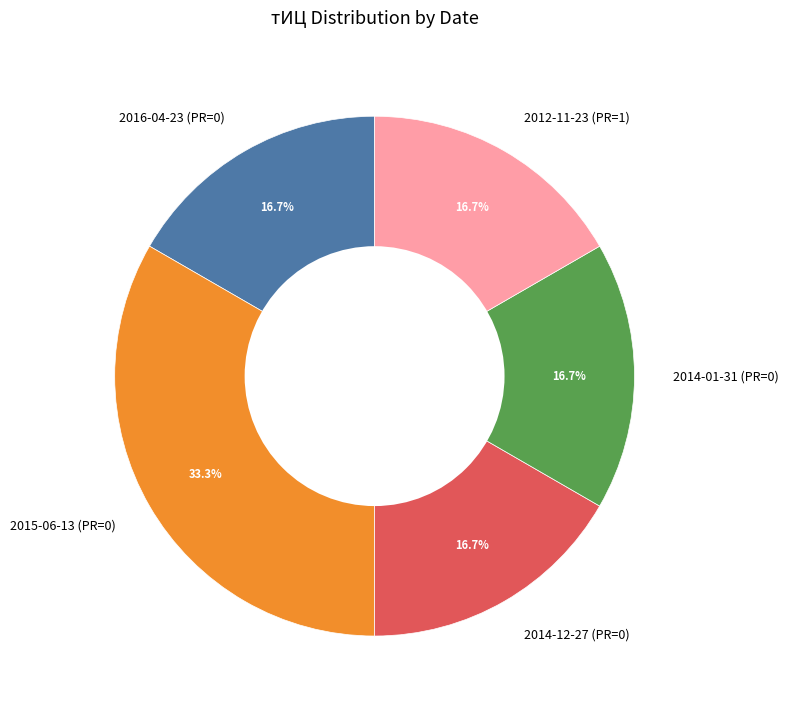

Is there a majority slice in this chart?

No